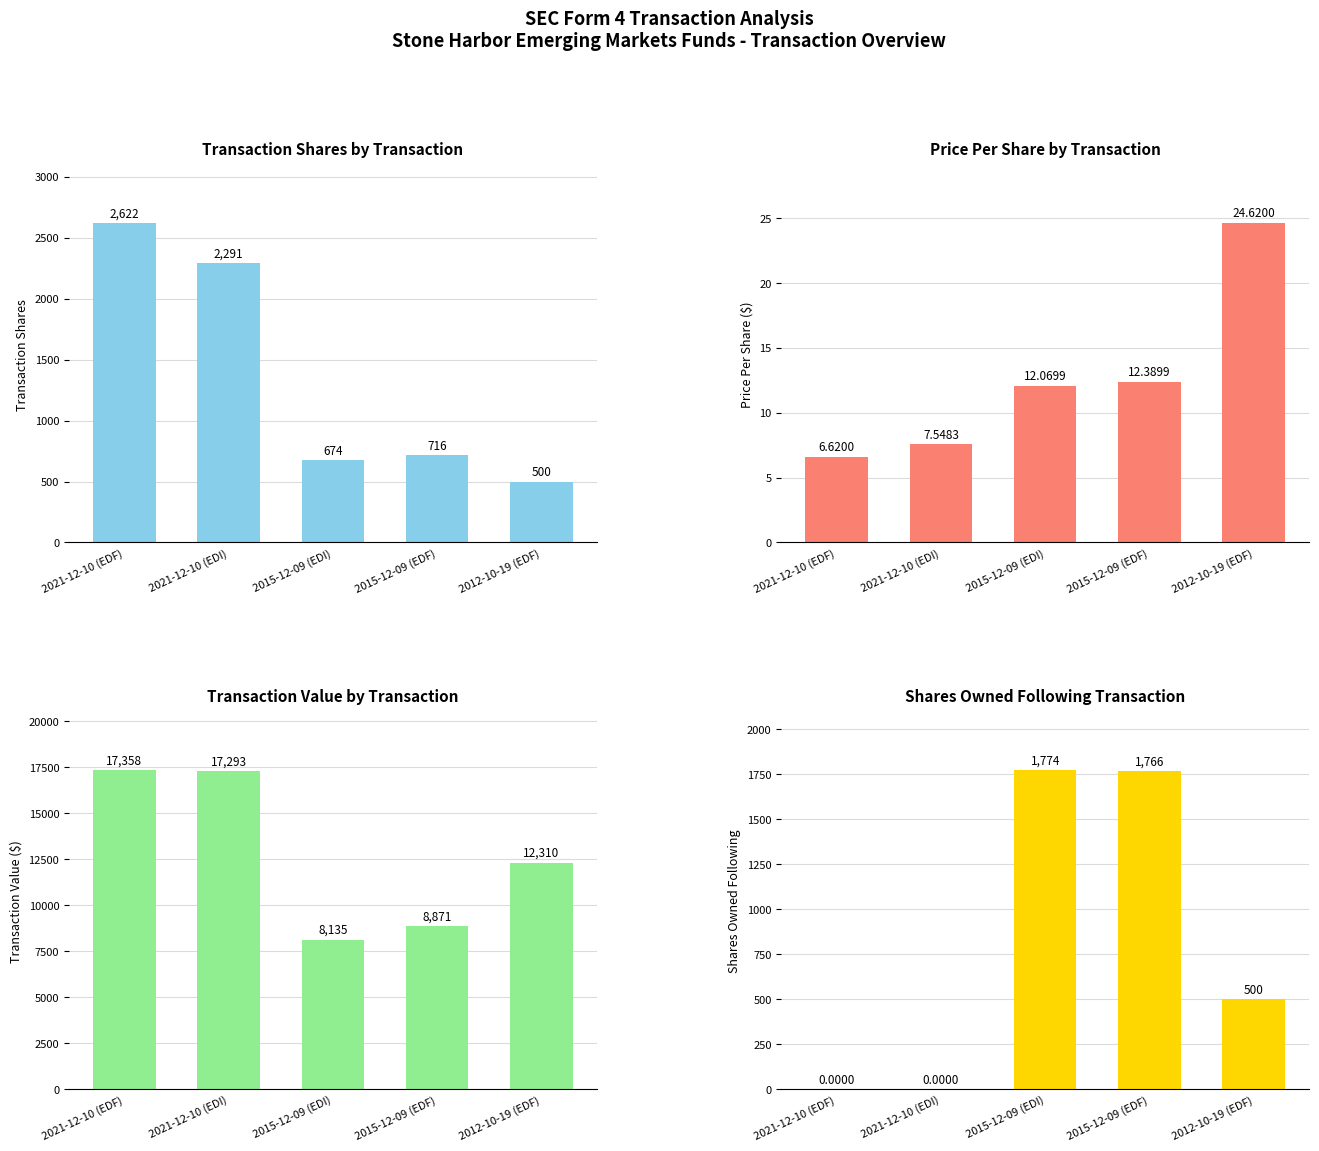

What is the approximate value of transactionValue at 2015-12-09 (EDI)?

8135.0